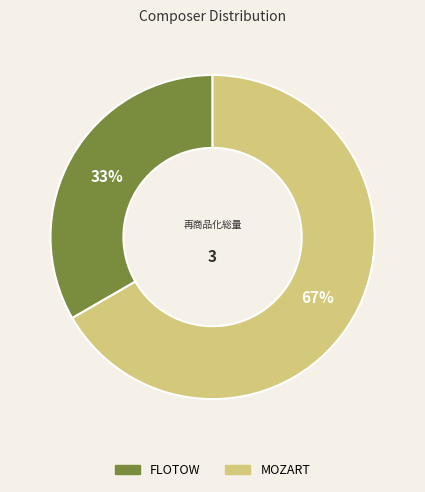

Is there any slice that represents more than half of the pie?

Yes